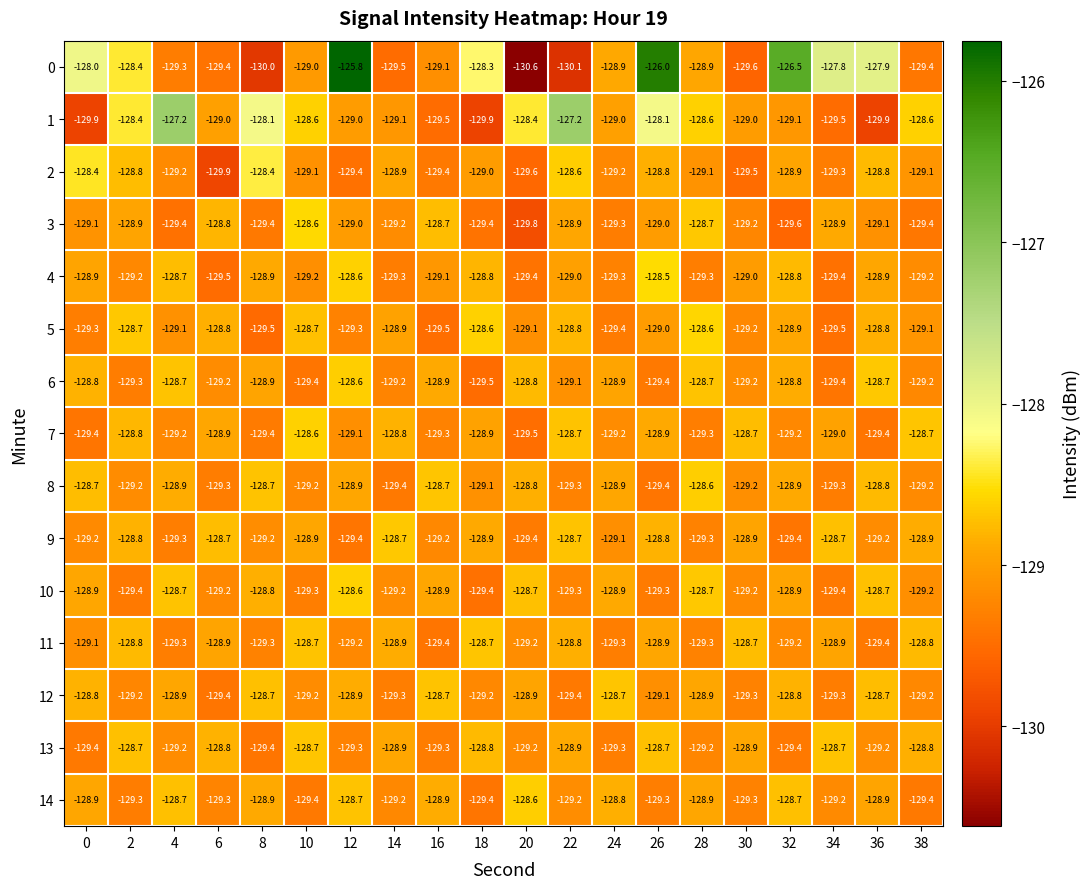

What is the highest value of the 12 series?

-128.7